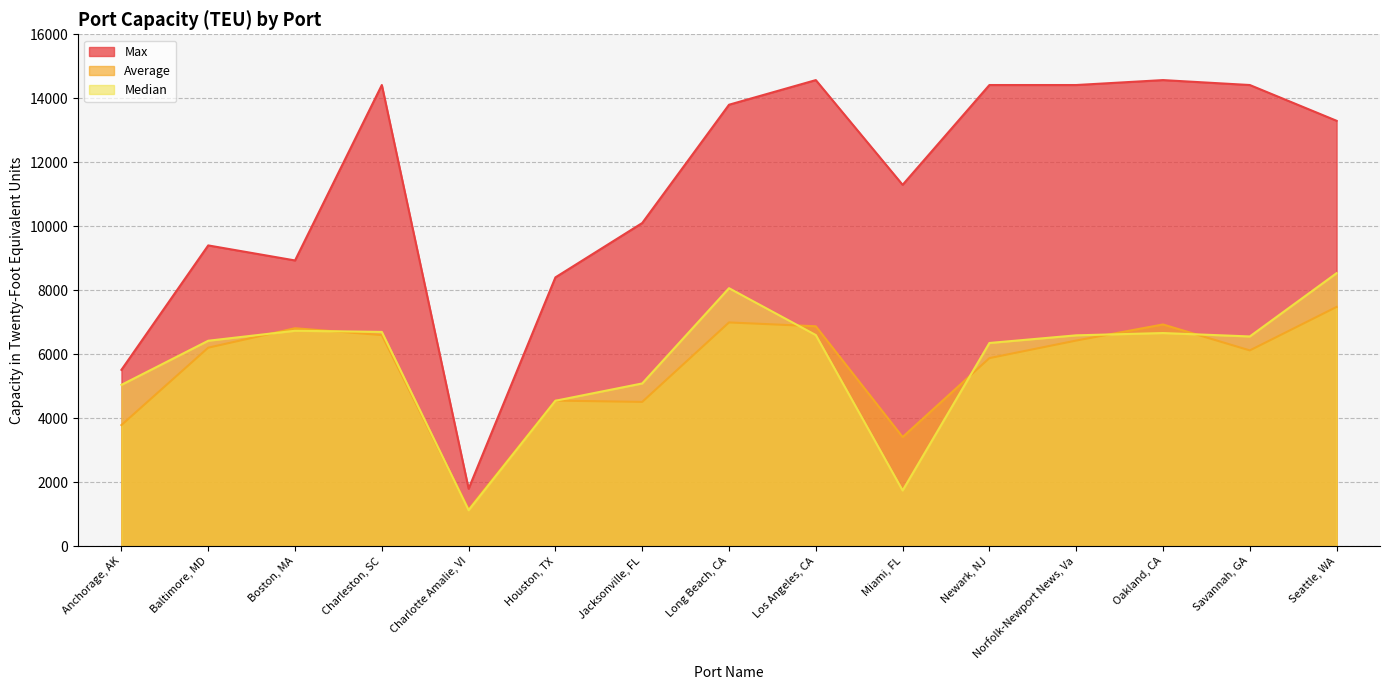

Between Norfolk-Newport News, Va and Baltimore, MD, which is larger?

Norfolk-Newport News, Va